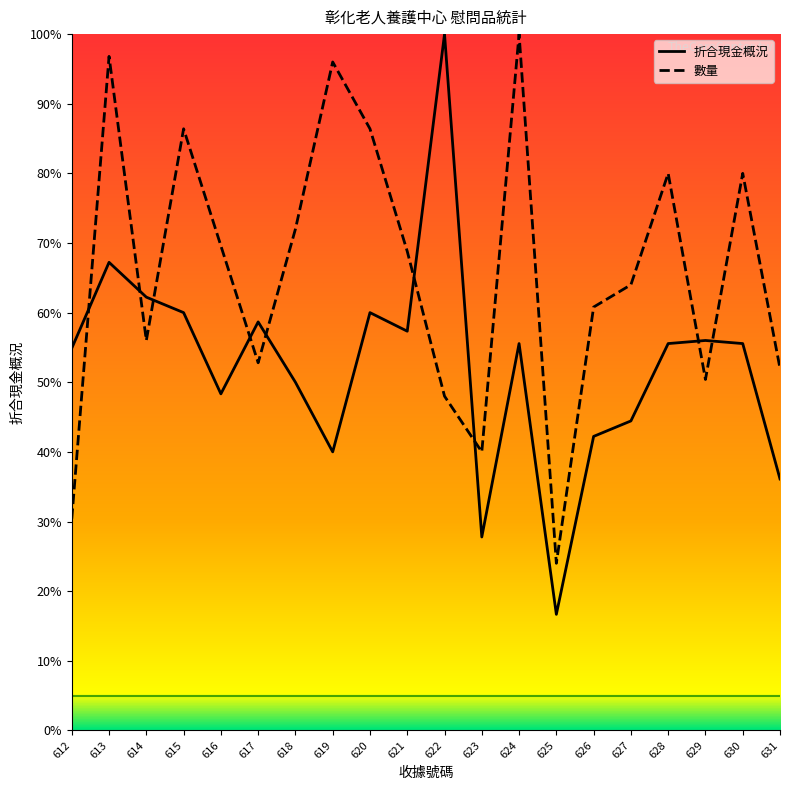

How many lines are shown in the chart?

2